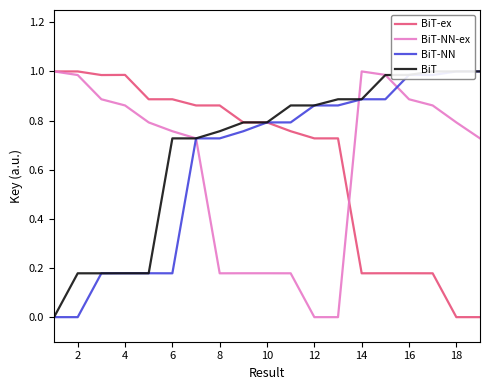

Which series ends up on top after the final intersection of BiT-NN and BiT-NN-ex?

BiT-NN